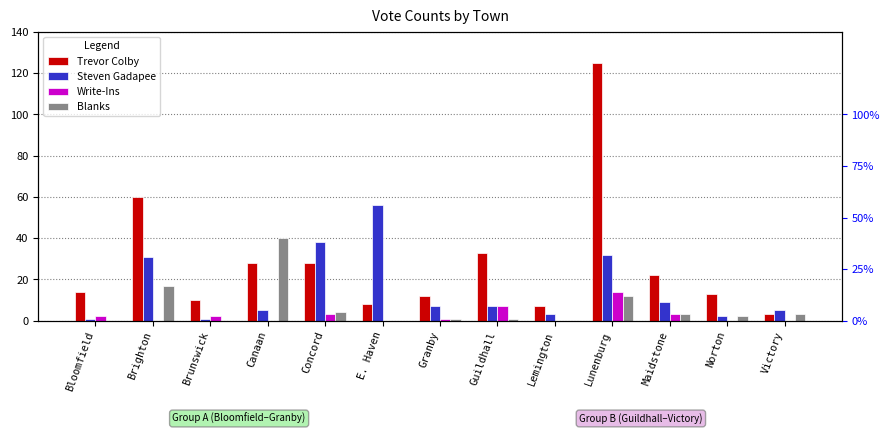

Read the Write-Ins value at Bloomfield.

2